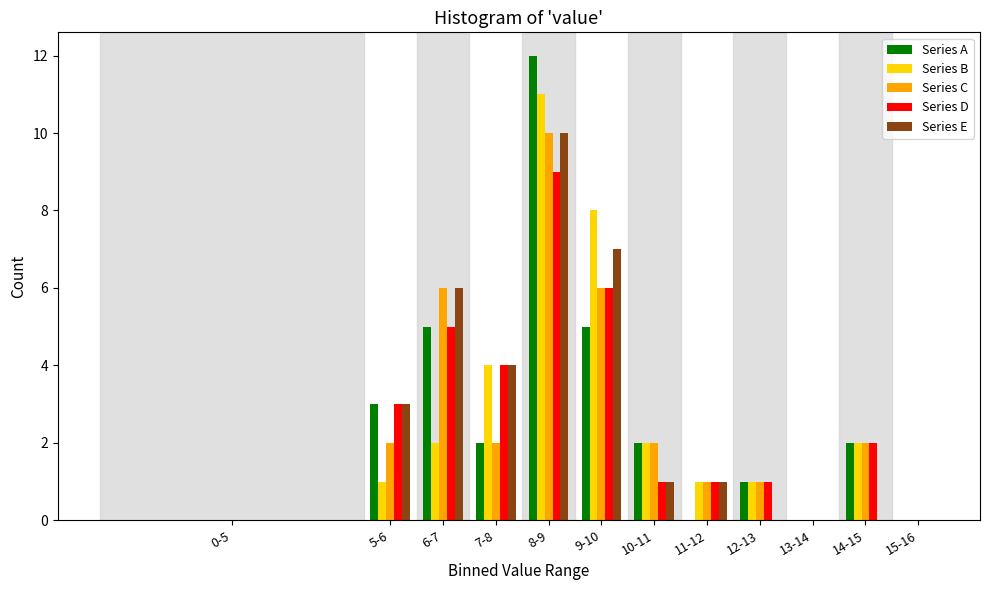

What is the maximum value shown in the chart?

12